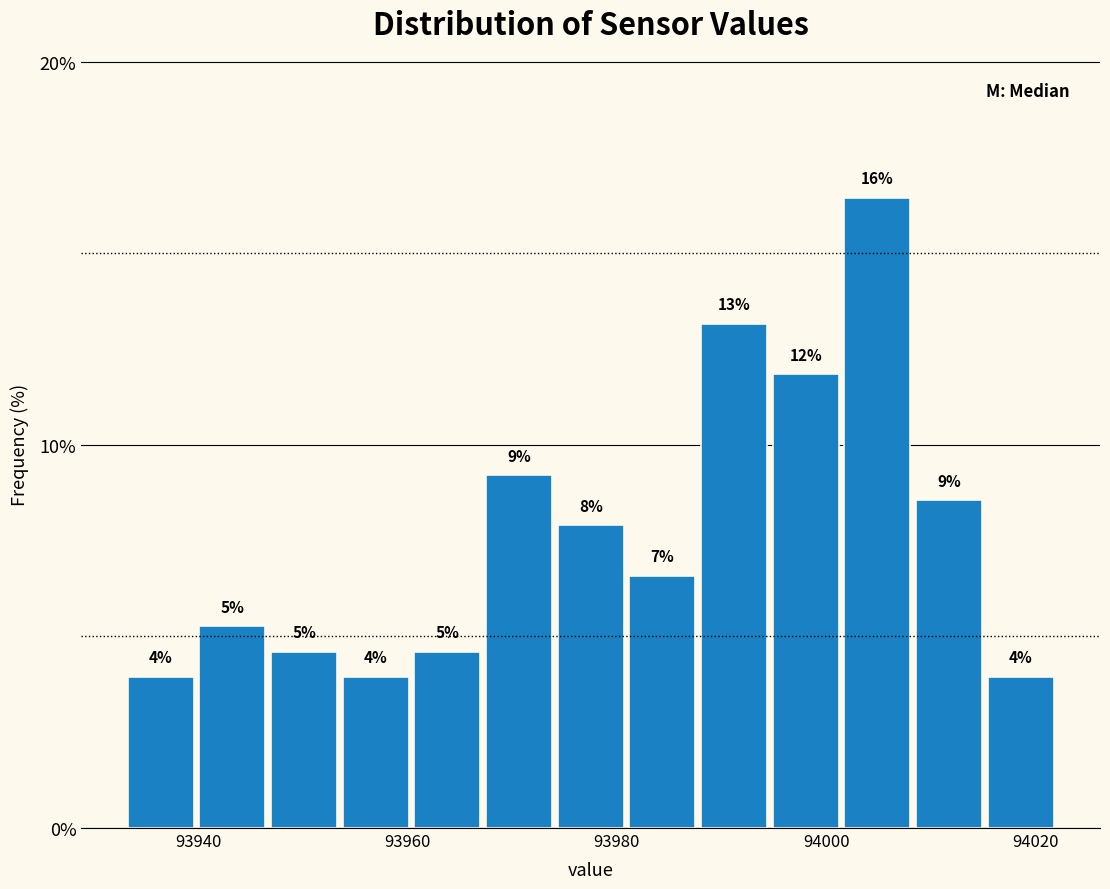

Around what value on the x-axis is the tallest bar? Give the approximate position of its centre, as read against the axis.

94004